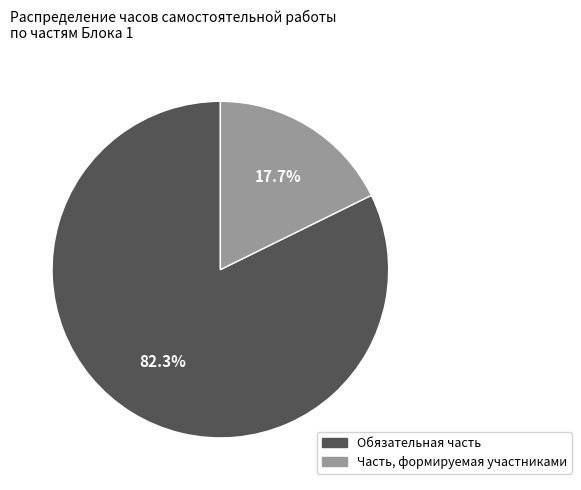

What is the ratio of the value at Часть, формируемая участниками to the value at Обязательная часть?

0.2